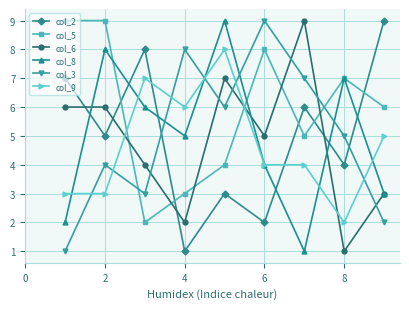

How many interior local peaks does the col_3 series have?

3